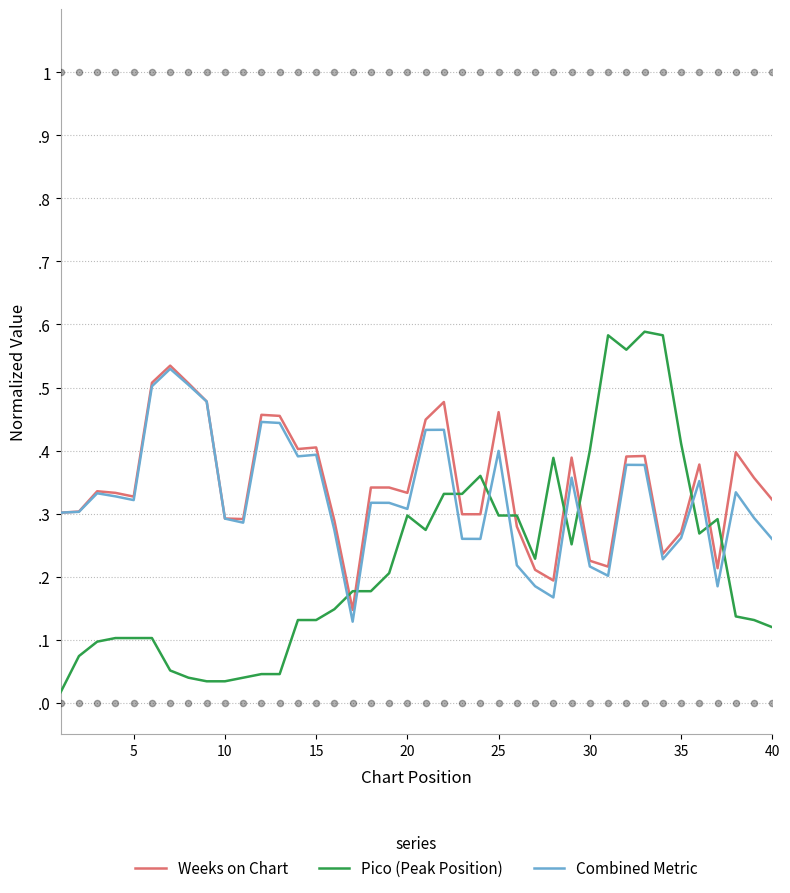

Which series contains the highest Y value?

Pico (Peak Position)